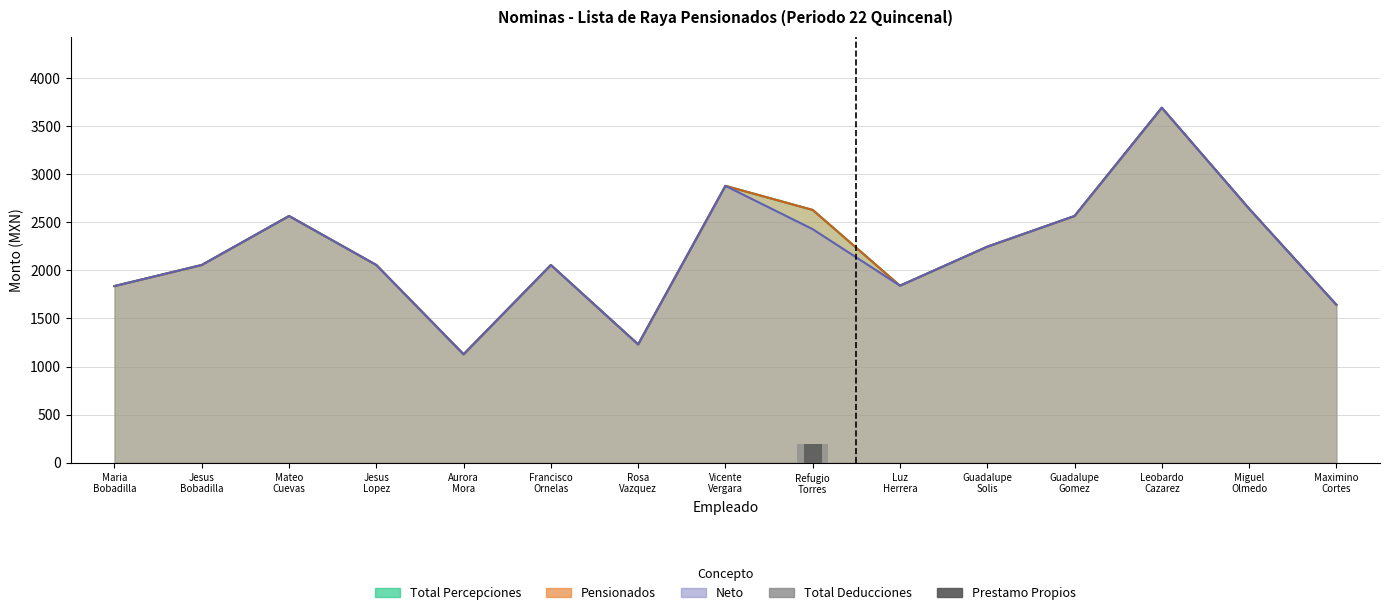

Between Mateo
Cuevas and Guadalupe
Solis, which is larger?

Mateo
Cuevas